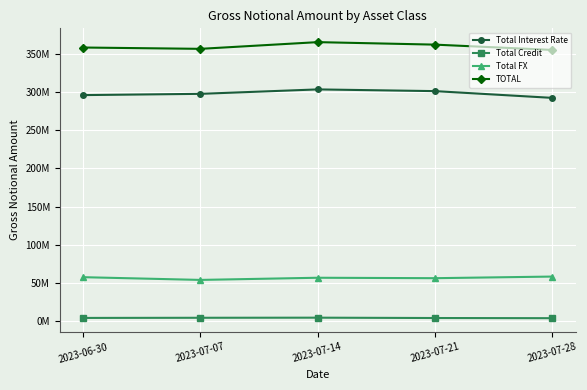

Reading left to right, list all the values displayed in this chart.

Total Interest Rate: 2023-06-30=296041429	2023-07-07=297679512	2023-07-14=303487212	2023-07-21=301248543	2023-07-28=292421306
Total Credit: 2023-06-30=4469644	2023-07-07=4672810	2023-07-14=4808781	2023-07-21=4357584	2023-07-28=4130932
Total FX: 2023-06-30=57786226	2023-07-07=54214303	2023-07-14=57045474	2023-07-21=56474508	2023-07-28=58590939
TOTAL: 2023-06-30=358297299	2023-07-07=356566625	2023-07-14=365341467	2023-07-21=362080634	2023-07-28=355143178